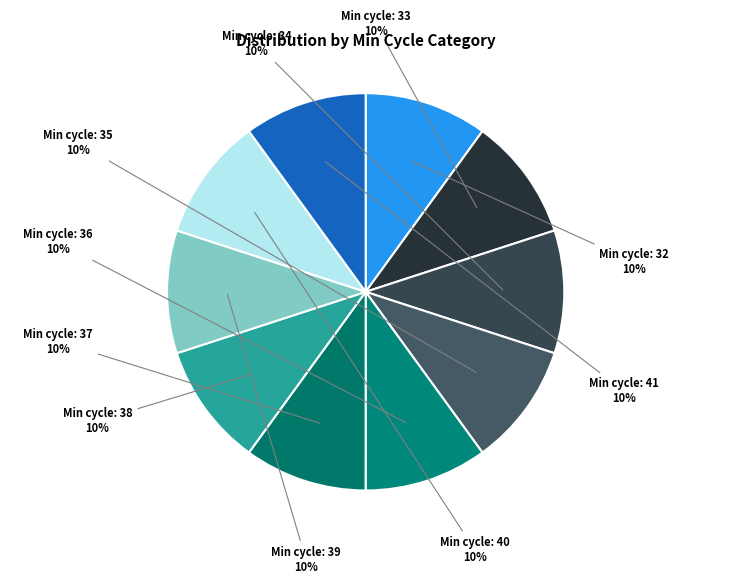

Count the number of slices in the pie.

10